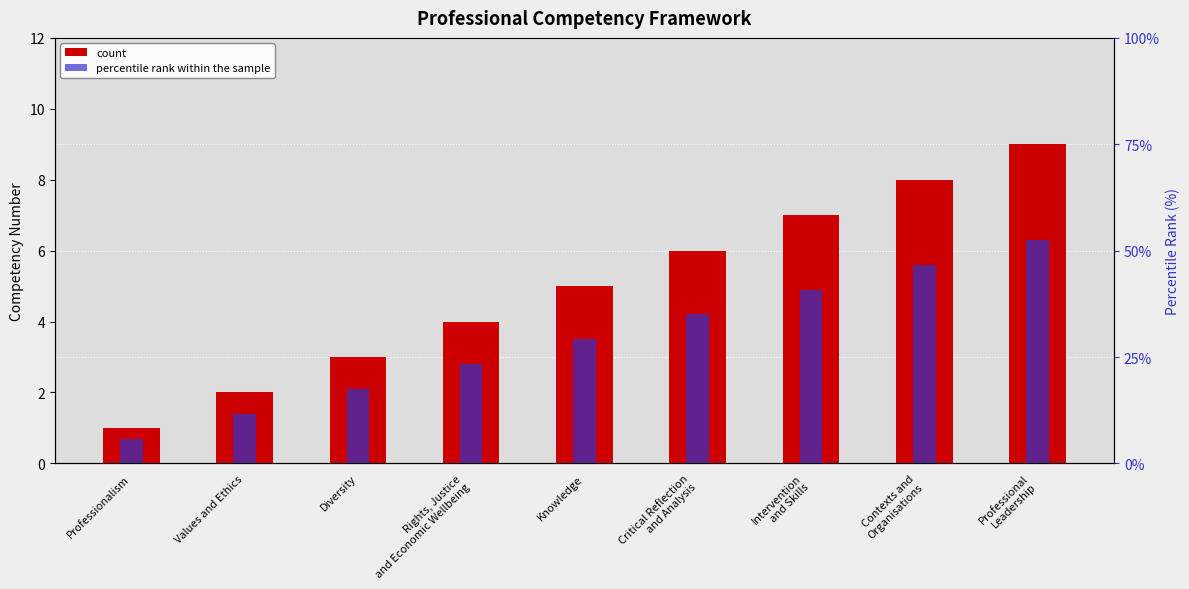

What is the sum of the count values at Values and Ethics and Professional
Leadership?

11.0